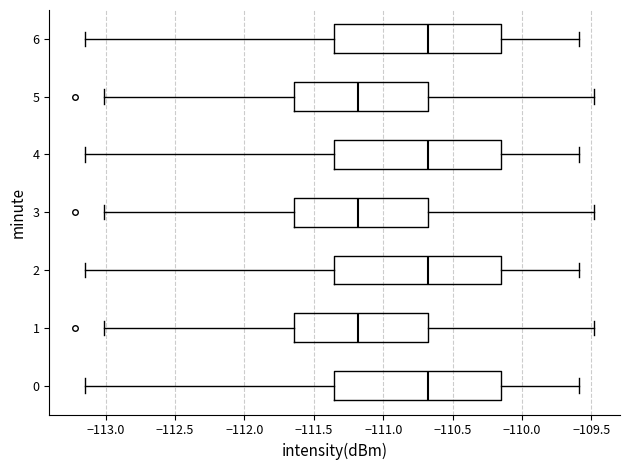

Reading bottom to top, transcribe this box plot: for each box, give where its median line is, the range the box spans, and where its two whiskers end, as read against the x-axis. The values are not printed on the chart, so give them approximately, as read against the axis.

0: median -110.65, box -111.35 to -110.15, whiskers -113.15 to -109.60
1: median -111.20, box -111.65 to -110.70, whiskers -113.00 to -109.50
2: median -110.65, box -111.35 to -110.15, whiskers -113.15 to -109.60
3: median -111.20, box -111.65 to -110.70, whiskers -113.00 to -109.50
4: median -110.65, box -111.35 to -110.15, whiskers -113.15 to -109.60
5: median -111.20, box -111.65 to -110.70, whiskers -113.00 to -109.50
6: median -110.65, box -111.35 to -110.15, whiskers -113.15 to -109.60